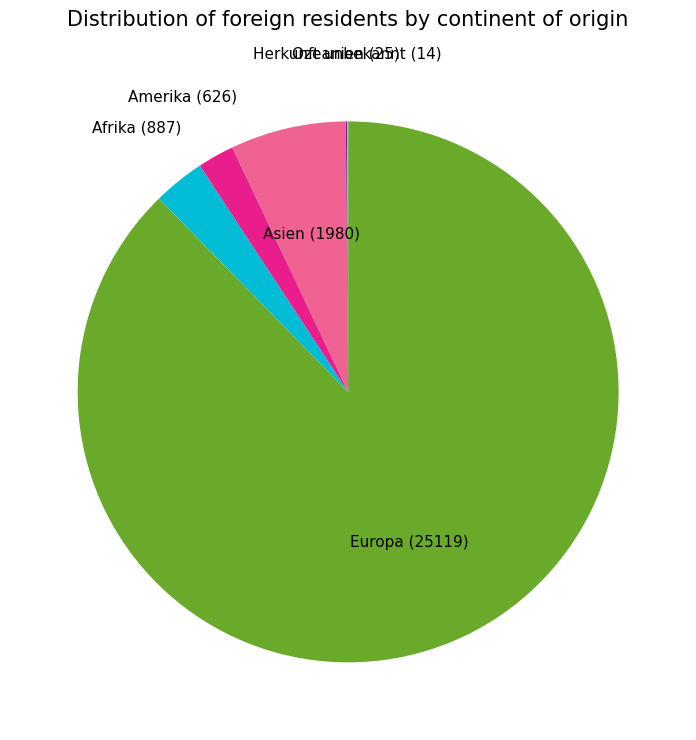

Does Afrika account for over 50% of the chart?

No